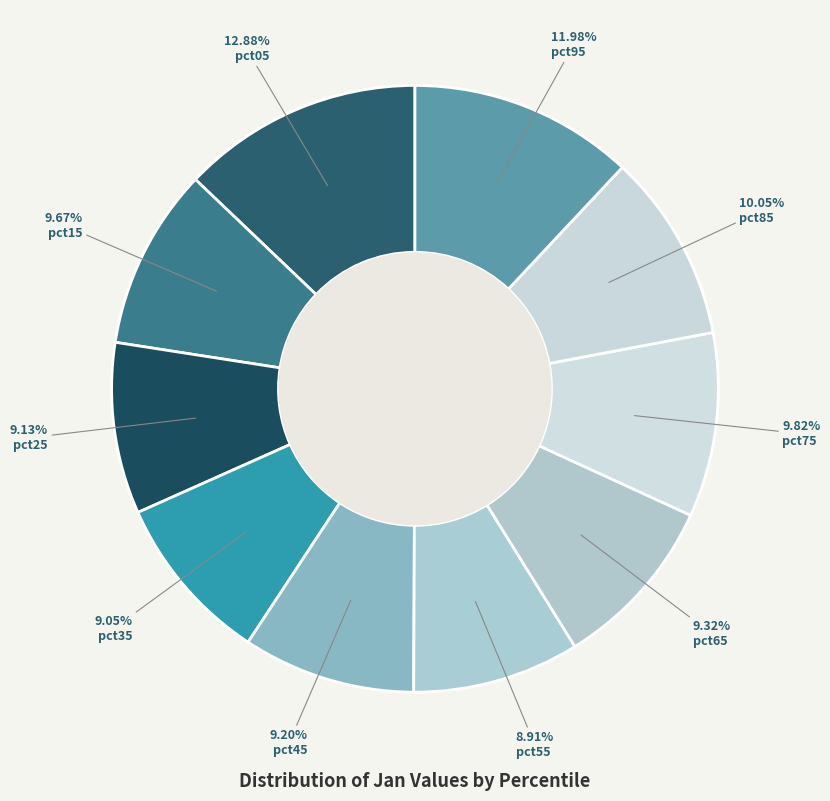

Do pct05 and pct25 together represent more than half of the pie?

No